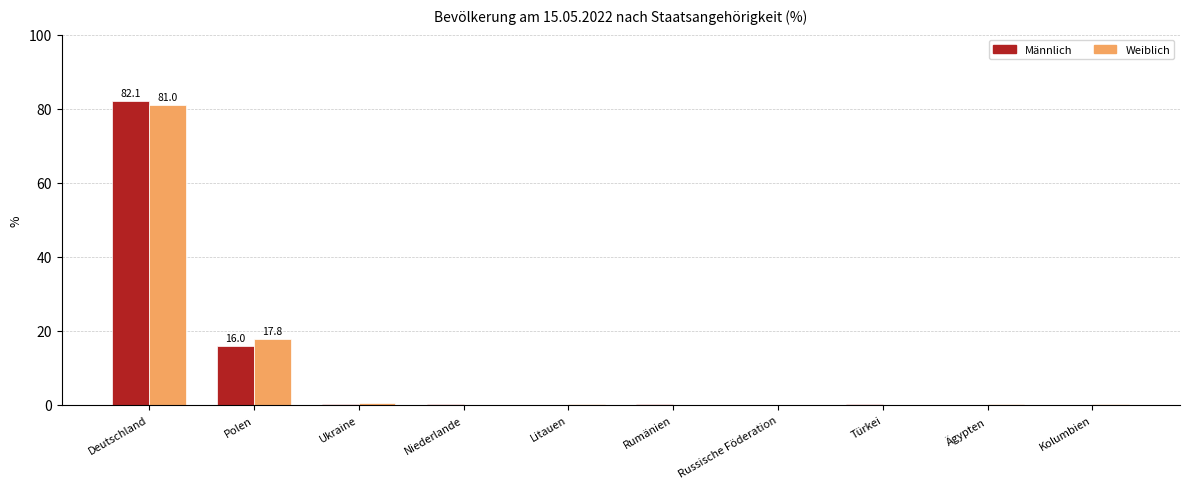

What is the maximum value shown in the chart?

82.1